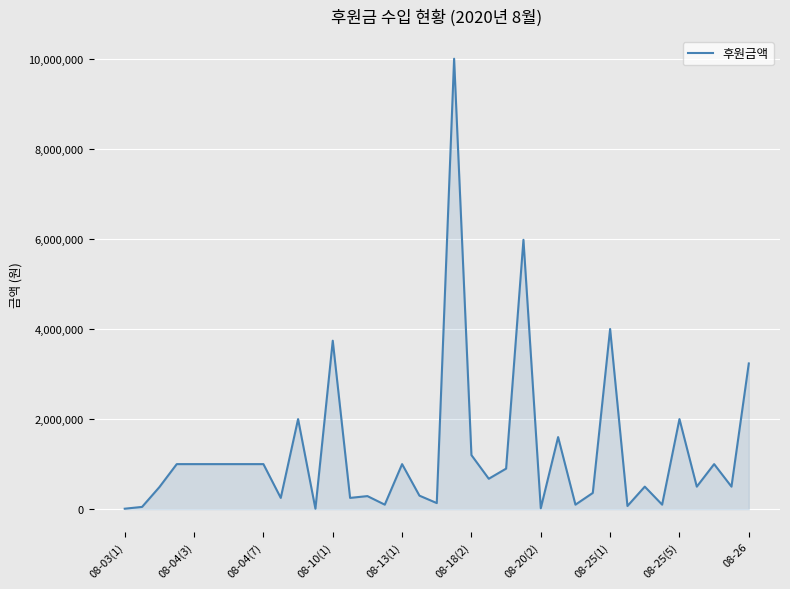

What is the maximum value shown in the chart?

10000000